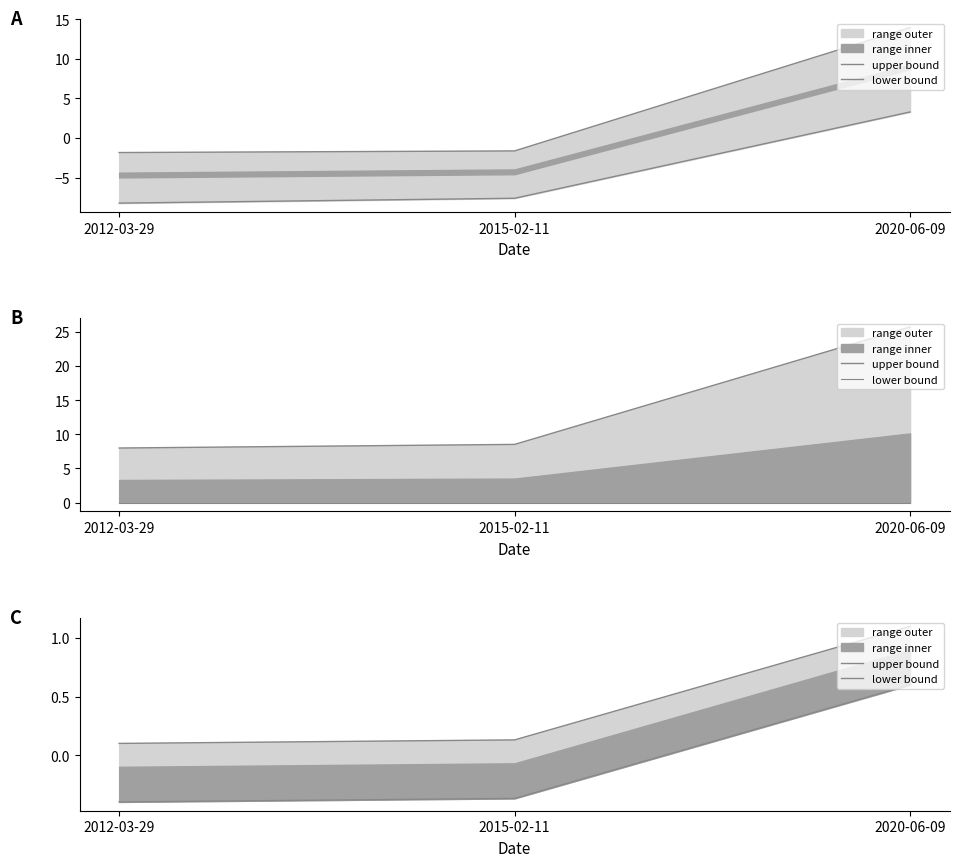

List the series in order of their peak value, lowest first.

lower bound, upper bound